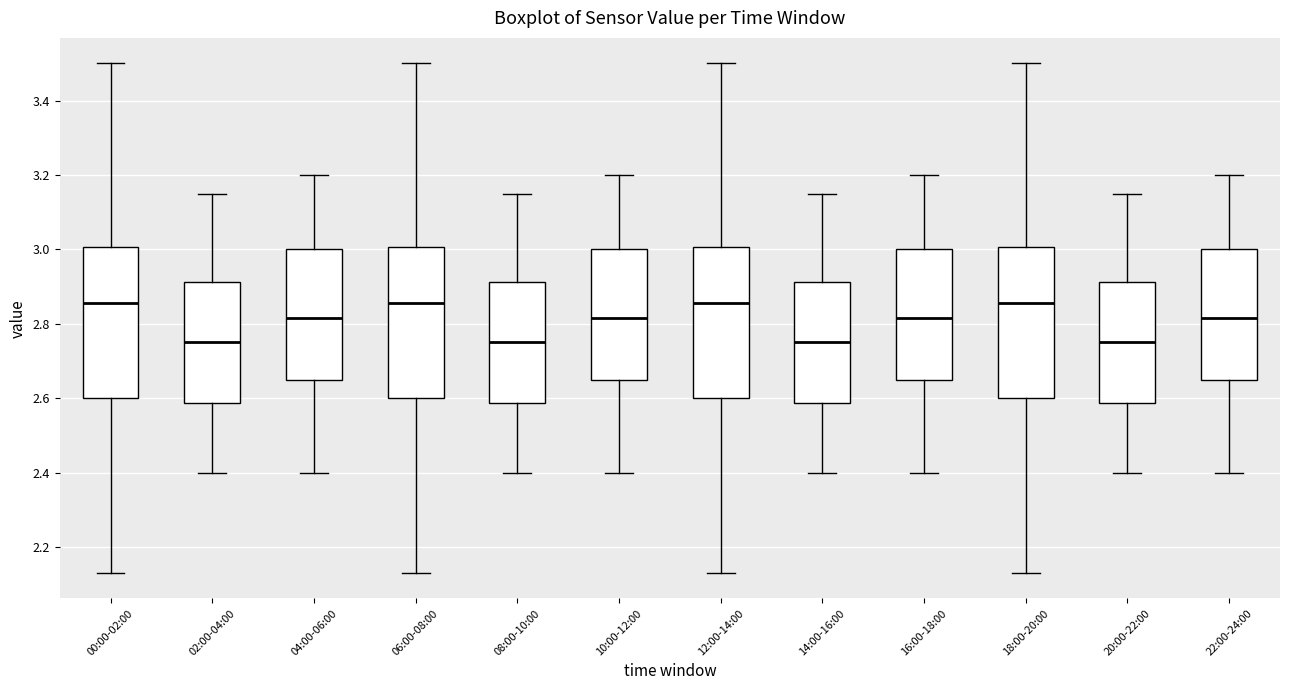

Reading left to right, transcribe this box plot: for each box, give where its median line is, the range the box spans, and where its two whiskers end, as read against the y-axis. The values are not printed on the chart, so give them approximately, as read against the axis.

00:00-02:00: median 2.86, box 2.60 to 3.00, whiskers 2.14 to 3.50
02:00-04:00: median 2.76, box 2.58 to 2.92, whiskers 2.40 to 3.16
04:00-06:00: median 2.82, box 2.66 to 3.00, whiskers 2.40 to 3.20
06:00-08:00: median 2.86, box 2.60 to 3.00, whiskers 2.14 to 3.50
08:00-10:00: median 2.76, box 2.58 to 2.92, whiskers 2.40 to 3.16
10:00-12:00: median 2.82, box 2.66 to 3.00, whiskers 2.40 to 3.20
12:00-14:00: median 2.86, box 2.60 to 3.00, whiskers 2.14 to 3.50
14:00-16:00: median 2.76, box 2.58 to 2.92, whiskers 2.40 to 3.16
16:00-18:00: median 2.82, box 2.66 to 3.00, whiskers 2.40 to 3.20
18:00-20:00: median 2.86, box 2.60 to 3.00, whiskers 2.14 to 3.50
20:00-22:00: median 2.76, box 2.58 to 2.92, whiskers 2.40 to 3.16
22:00-24:00: median 2.82, box 2.66 to 3.00, whiskers 2.40 to 3.20